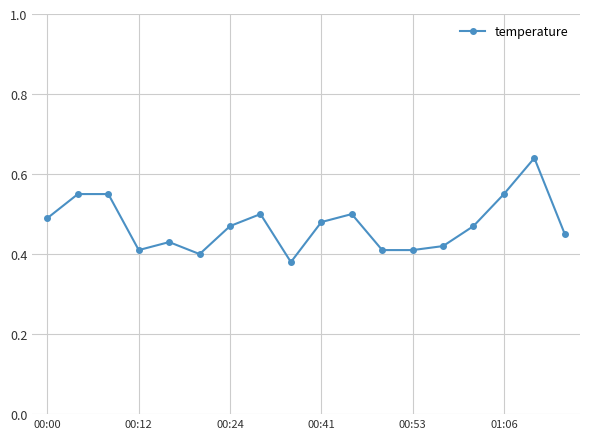

What is the sum of all values?

8.5